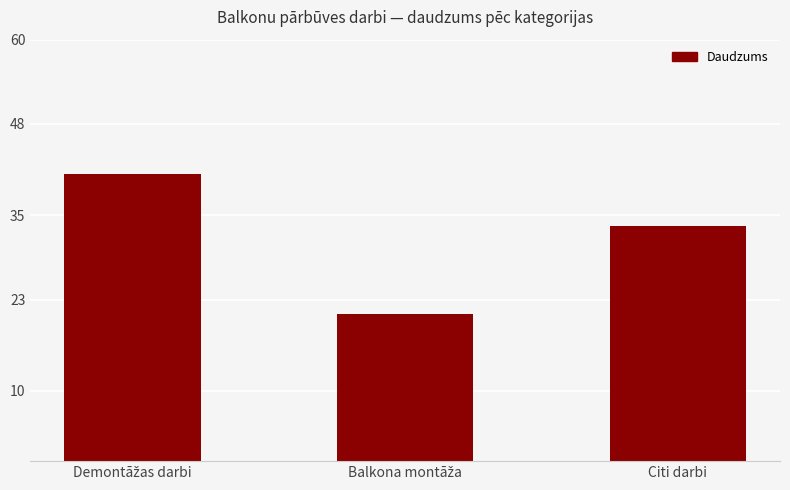

What is the sum of all values?

95.4